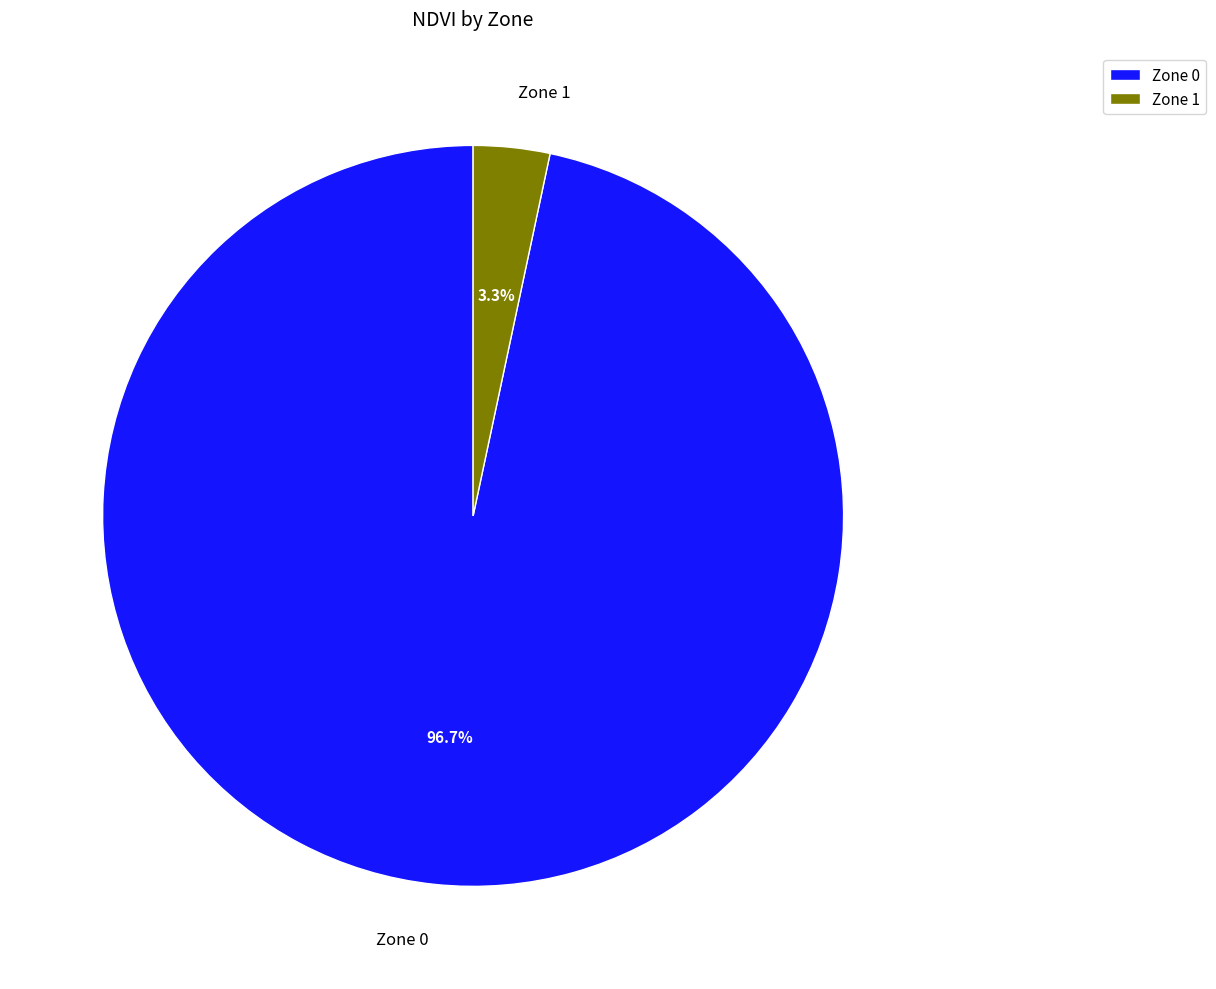

Count the number of slices in the pie.

2